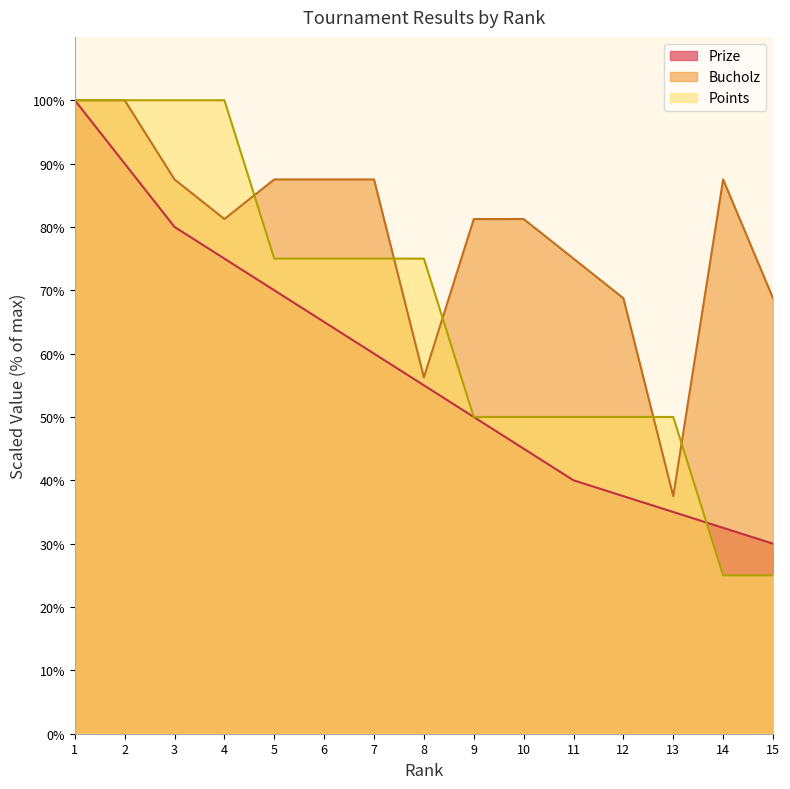

The Points series shows 50.0 at 9. True or false?

True